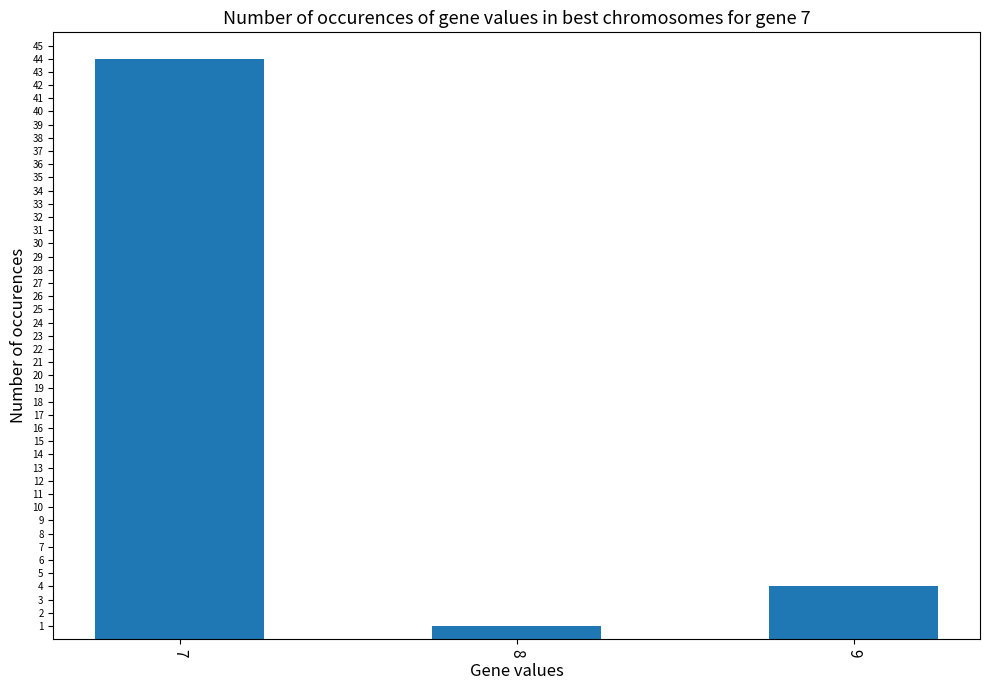

Rank the categories by value from lowest to highest.

8, 9, 7